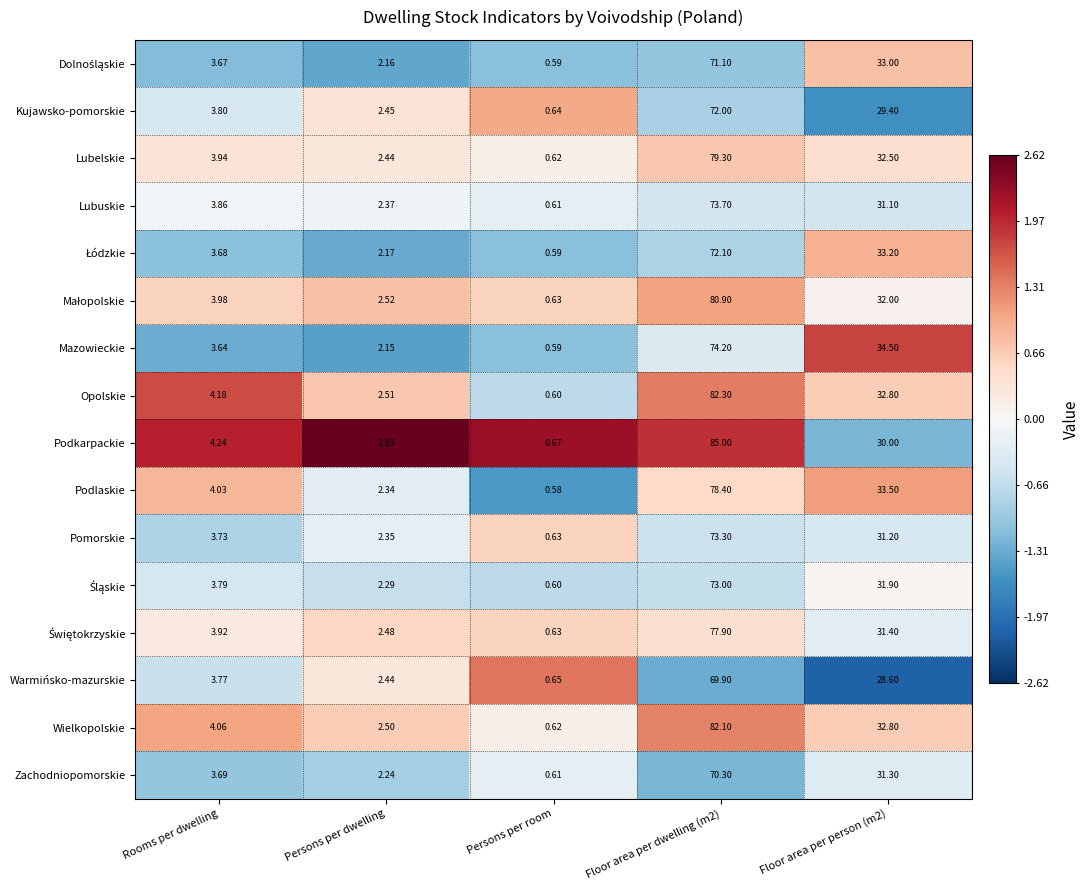

What is the spread (max minus min) of values at Floor area per person (m2)?

5.9